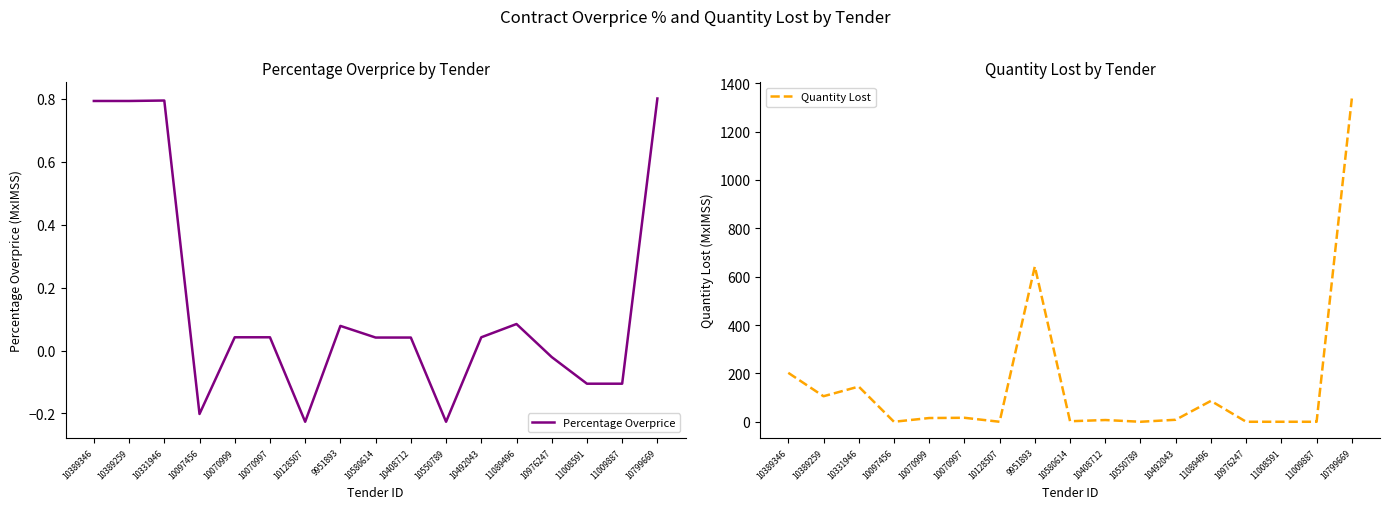

What is the label of the 4th point from the right?

10976247